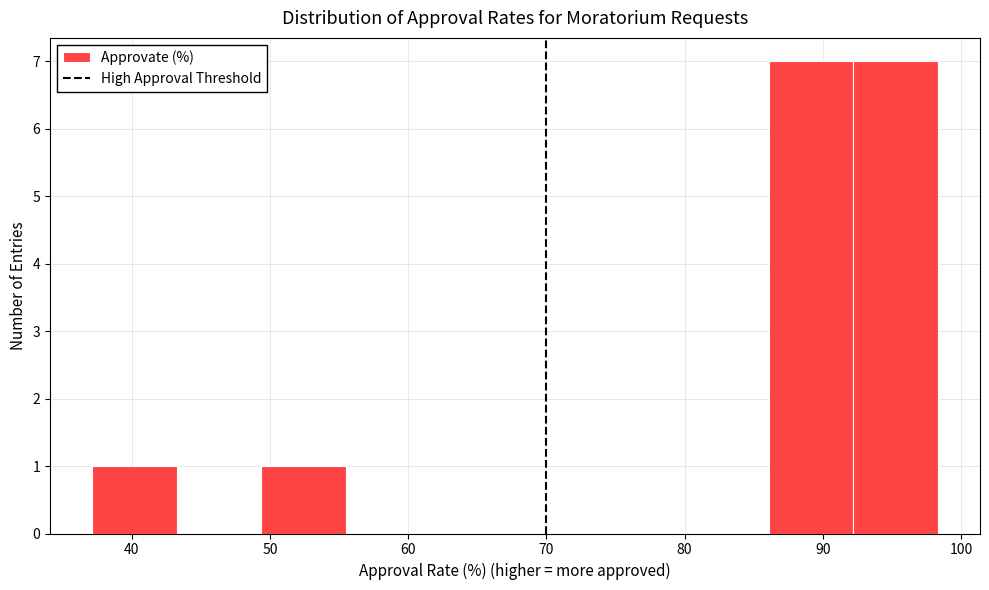

What is the height of the bar covering 37 to 43 on the x-axis? Neither the bar edges nor the heights are printed on the chart, so give them approximately, as read against the axes.

1